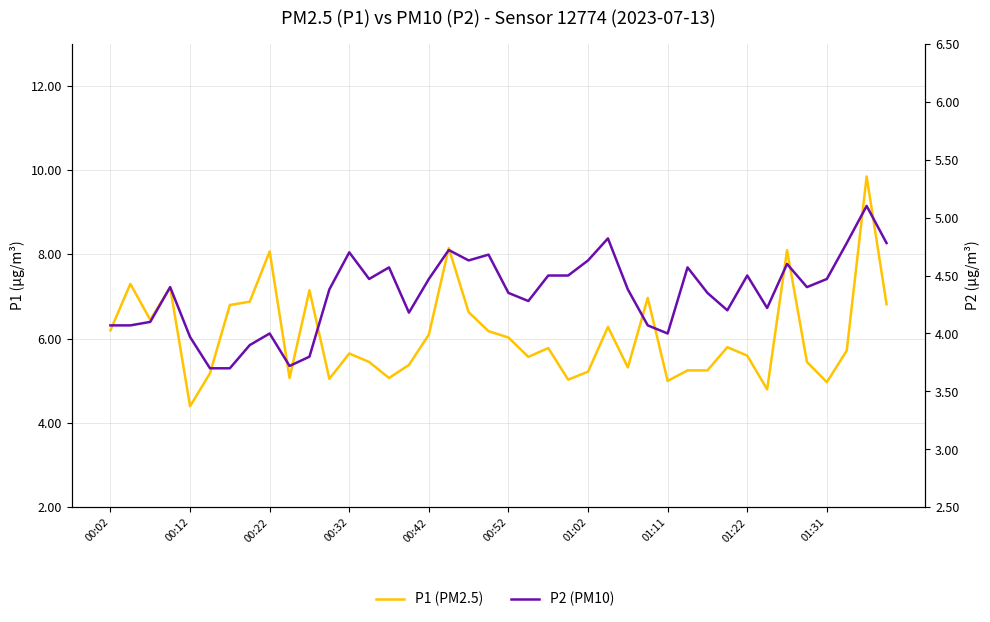

True or false: P2 (PM10) has a value of 3.3 at 37.

False